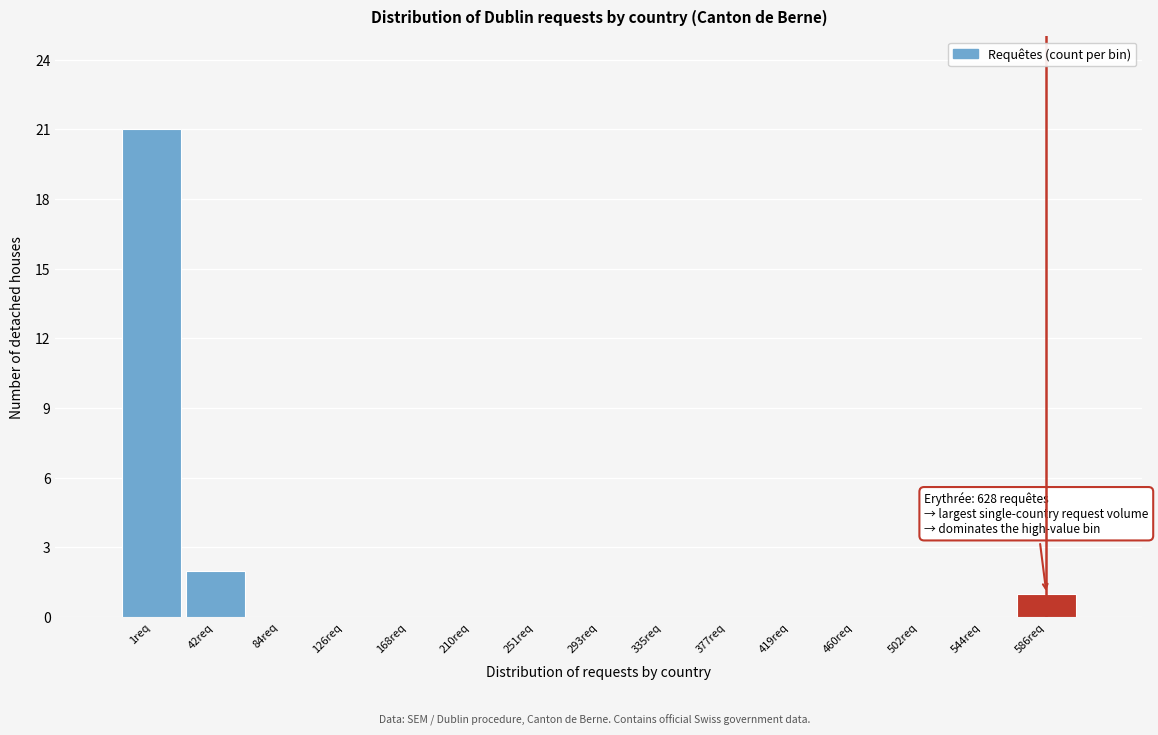

Reading left to right, transcribe all the data shown in this chart.

1req=21	42req=2	84req=0	126req=0	168req=0	210req=0	251req=0	293req=0	335req=0	377req=0	419req=0	460req=0	502req=0	544req=0	586req=1